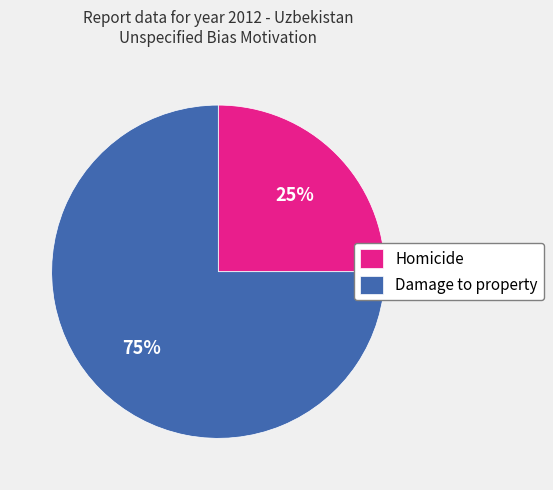

The Damage to property slice represents 83% of the pie. True or false?

False